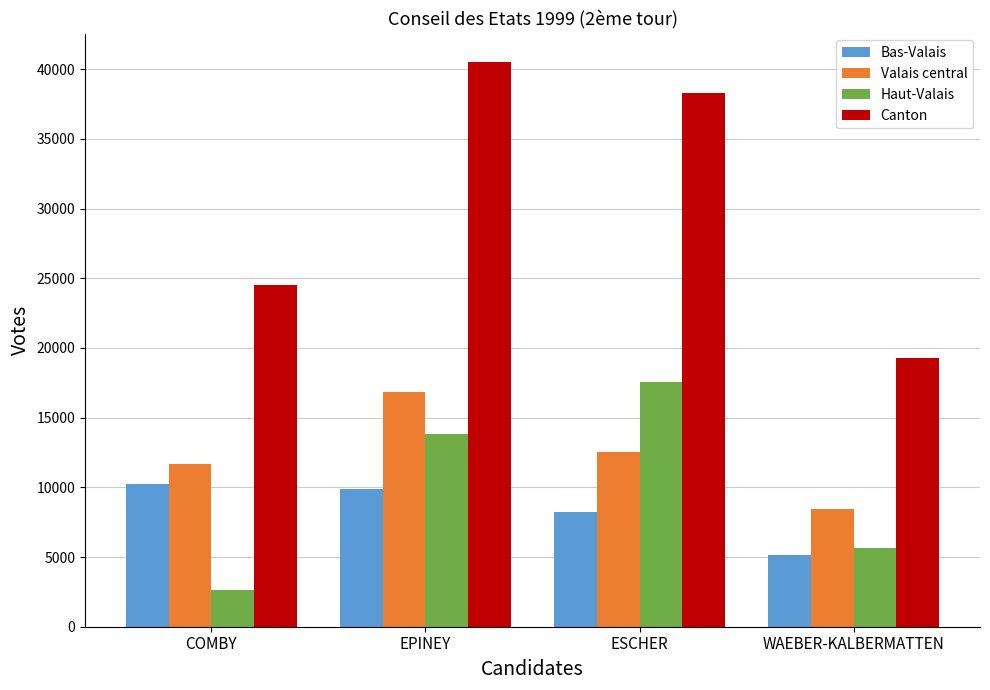

What is the approximate value of Valais central at COMBY, to the nearest 50?

11650